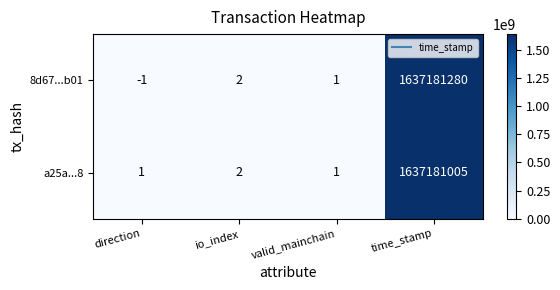

Reading right to left, list all the values displayed in this chart.

8d67...b01: 1637181280	1	2	-1
a25a...8: 1637181005	1	2	1